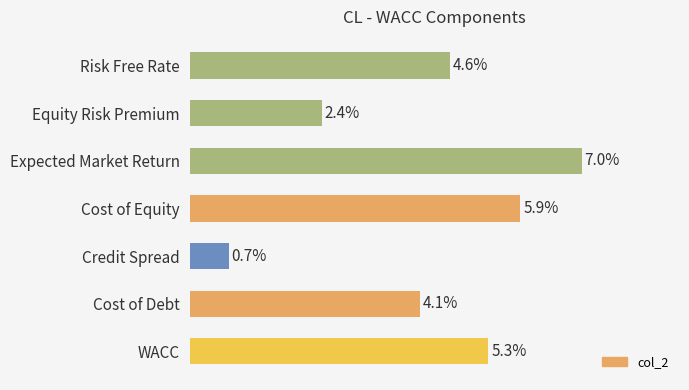

Where is the data nearest to the value 3?

Equity Risk Premium